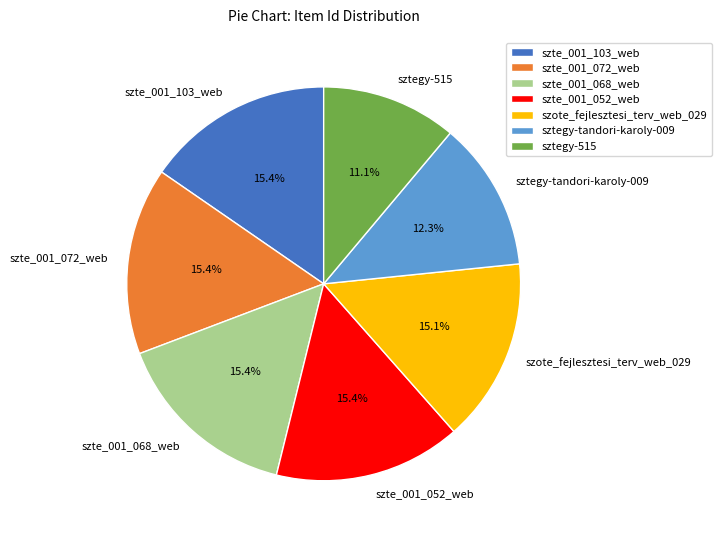

Does szte_001_103_web represent more than half of the total?

No